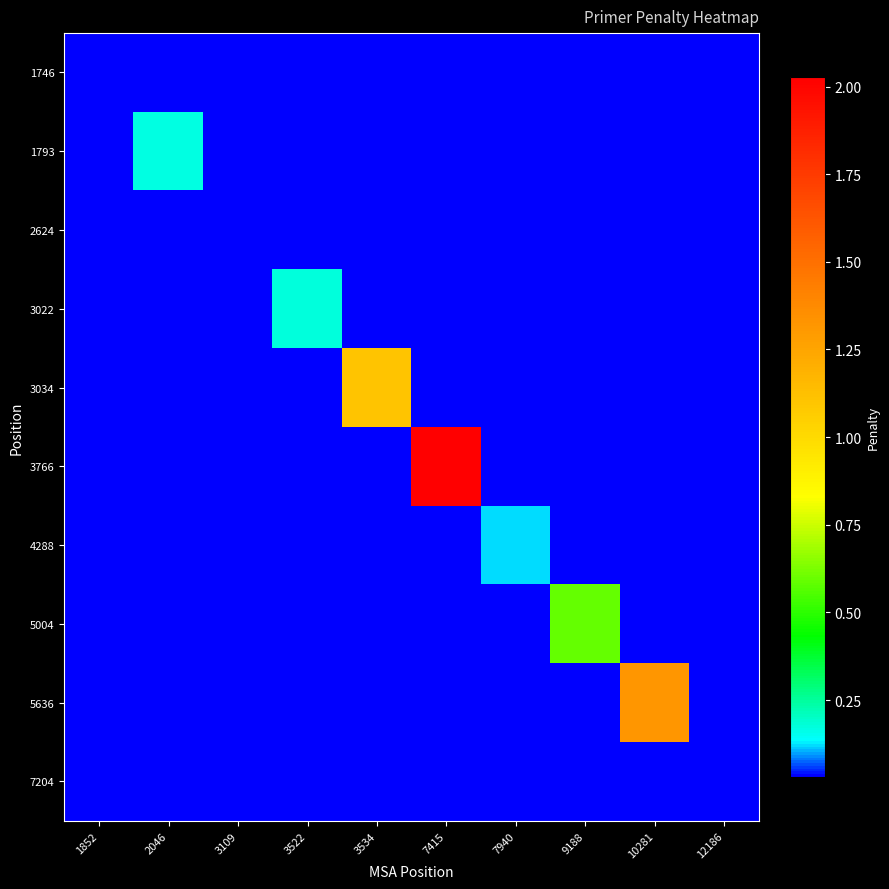

What is the total value across all series at 3534?

1.4